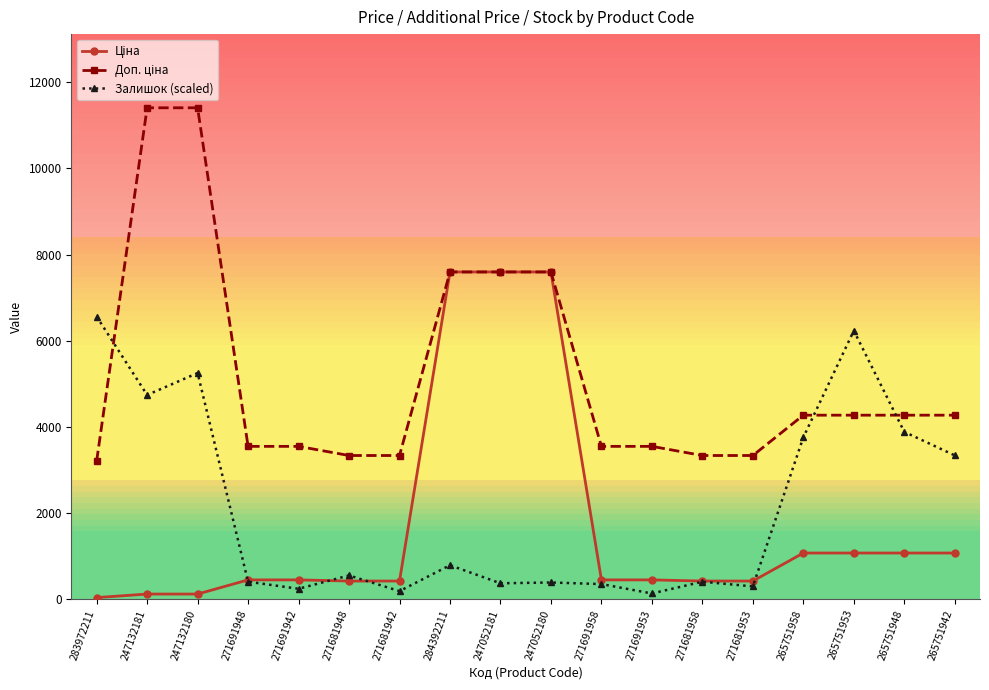

What is the maximum value shown in the chart?

11410.0